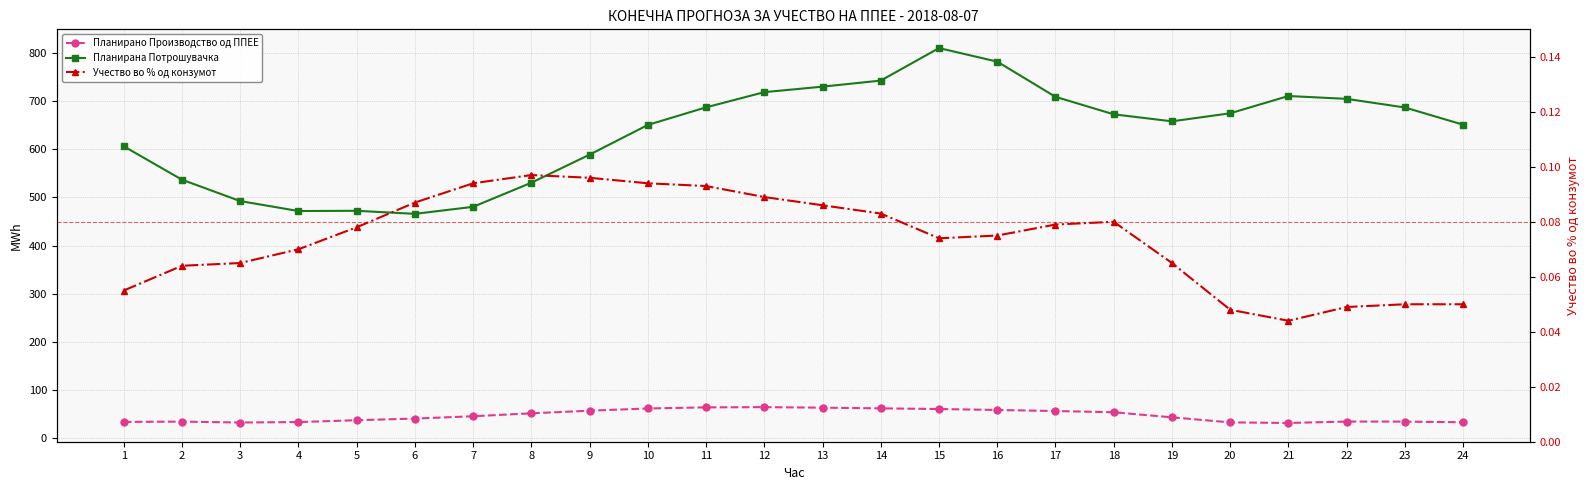

Between 12 and 13, which series saw the biggest shift?

Планирана Потрошувачка